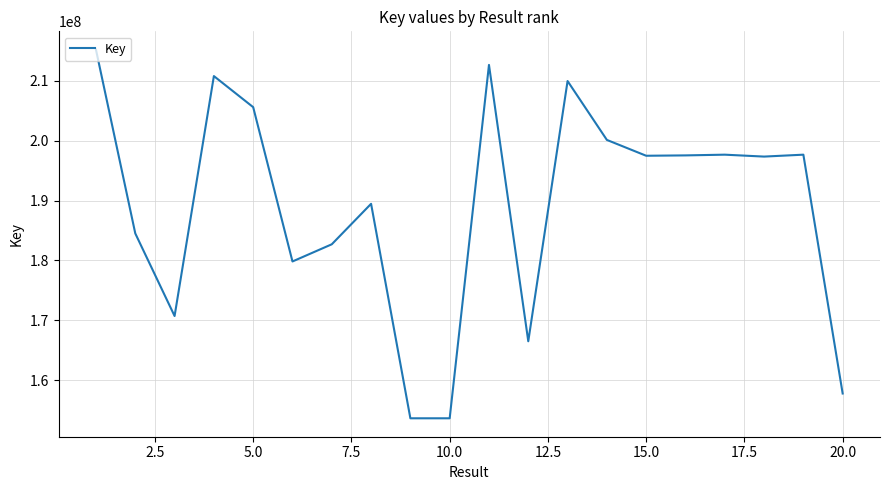

What is the minimum value shown in the chart?

153628057